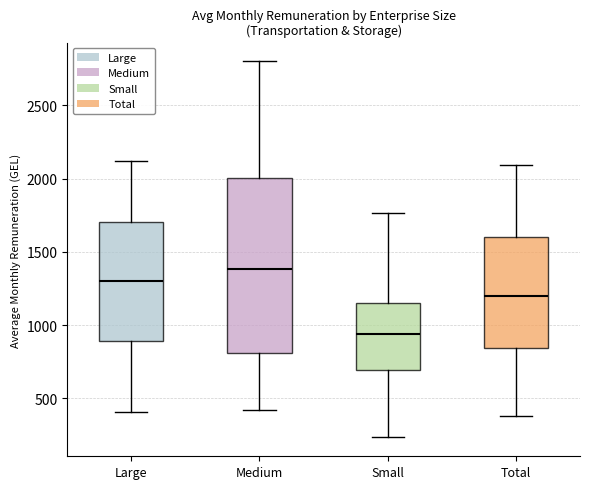

Reading left to right, transcribe this box plot: for each box, give where its median line is, the range the box spans, and where its two whiskers end, as read against the y-axis. The values are not printed on the chart, so give them approximately, as read against the axis.

Large: median 1300, box 900 to 1700, whiskers 400 to 2100
Medium: median 1400, box 800 to 2000, whiskers 400 to 2800
Small: median 950, box 700 to 1150, whiskers 250 to 1750
Total: median 1200, box 850 to 1600, whiskers 400 to 2100